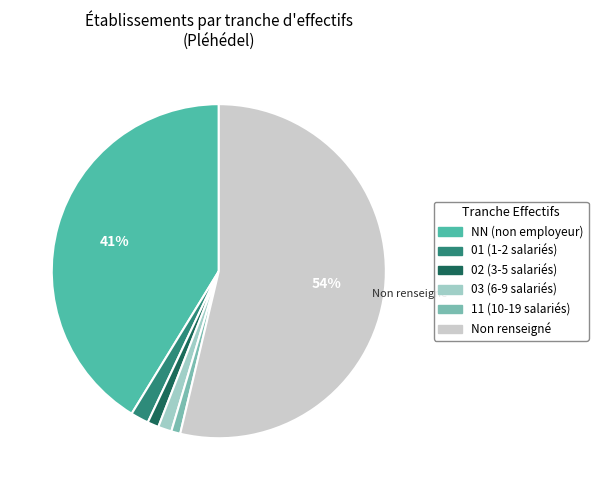

Does any single category account for the majority?

Yes